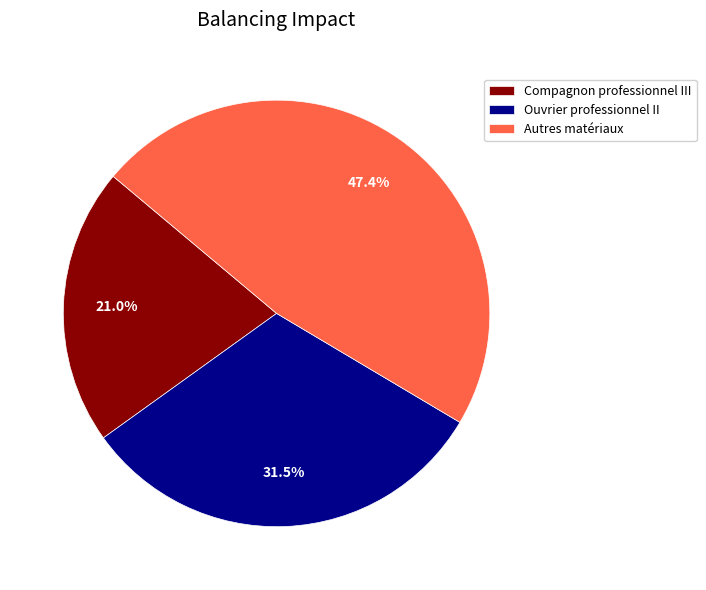

Does any single category account for the majority?

No